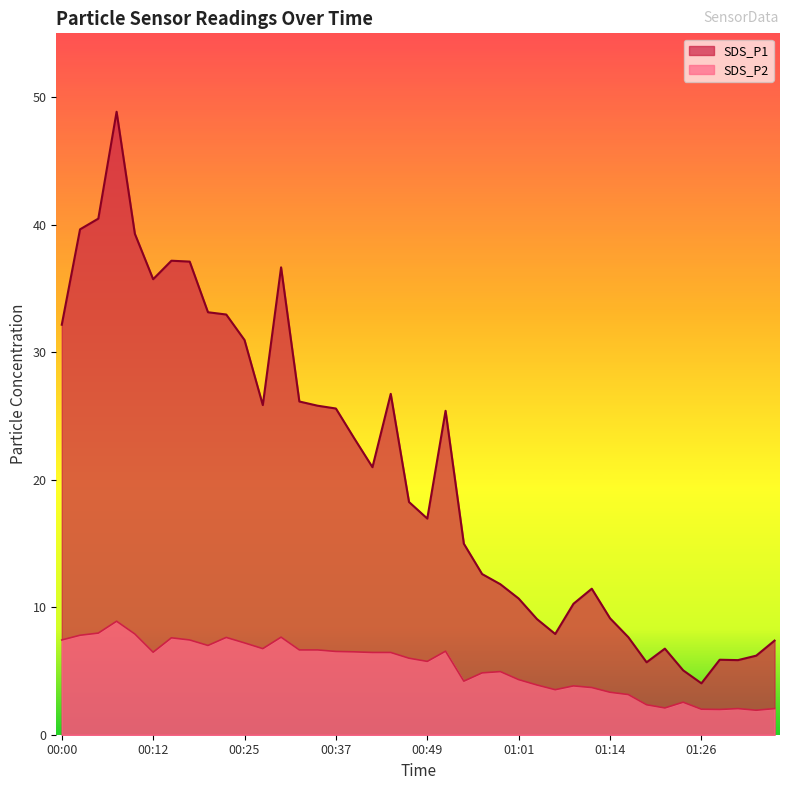

How many lines are shown in the chart?

2